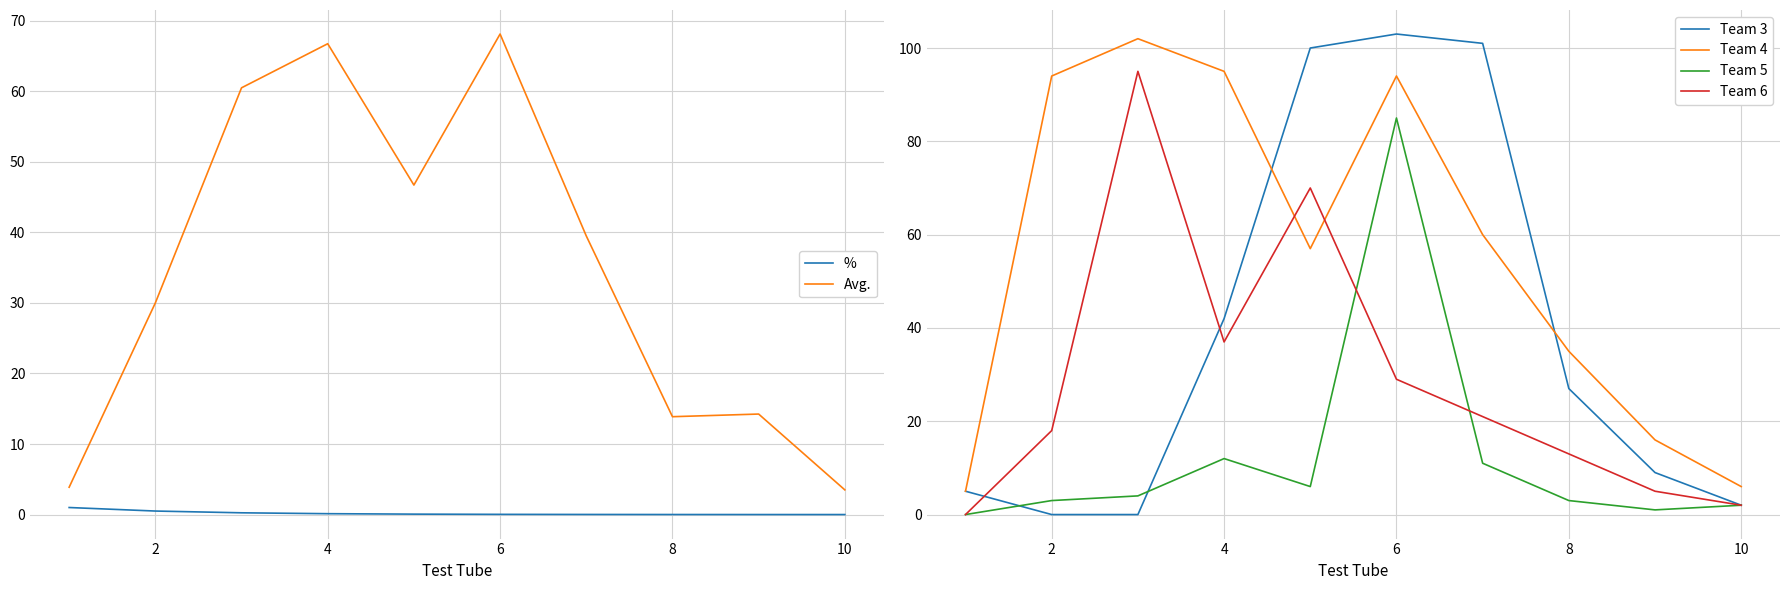

True or false: Team 4 and Team 5 cross at least once.

False